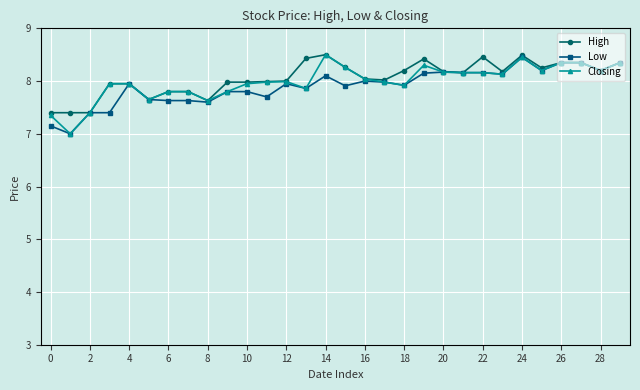

What is the greatest value displayed?

8.5